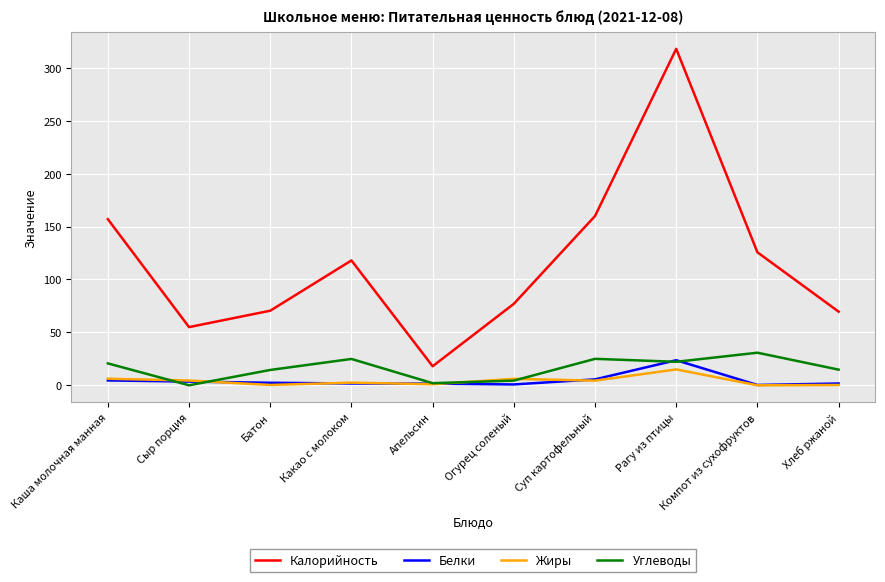

What is the difference between the Калорийность values at Компот из сухофруктов and Каша молочная манная?

31.3